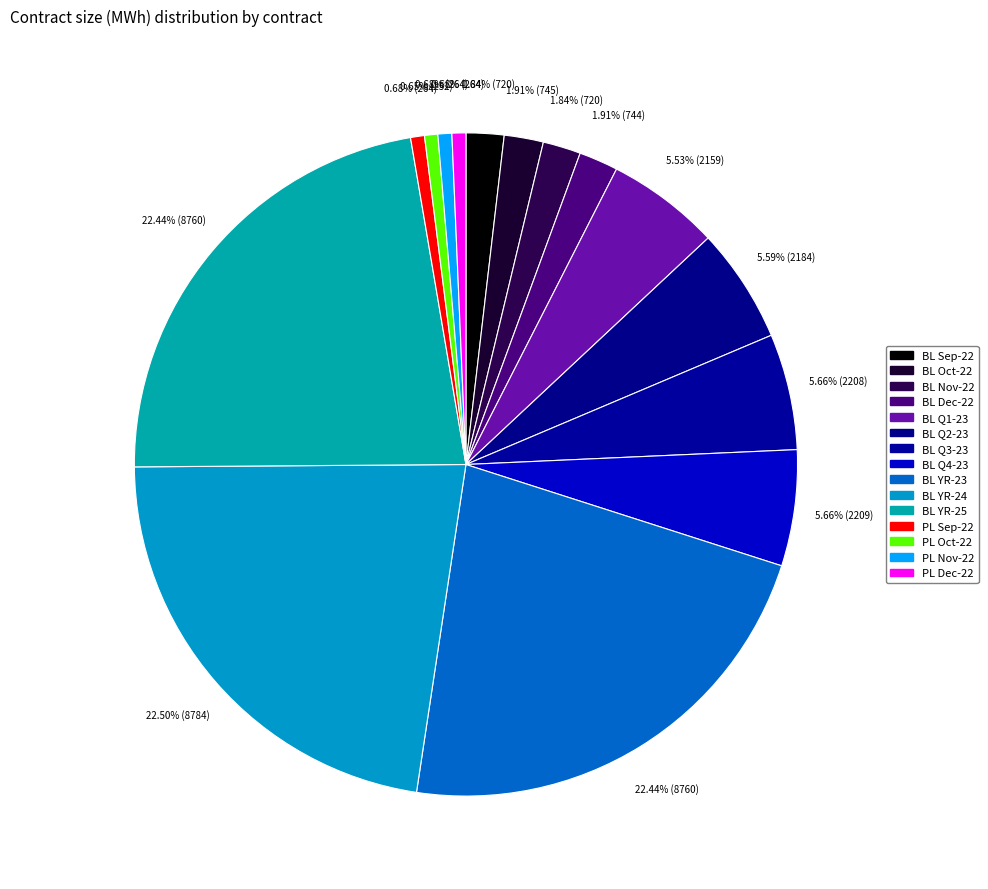

What percentage is NOT represented by BL Q1-23?

94.5%